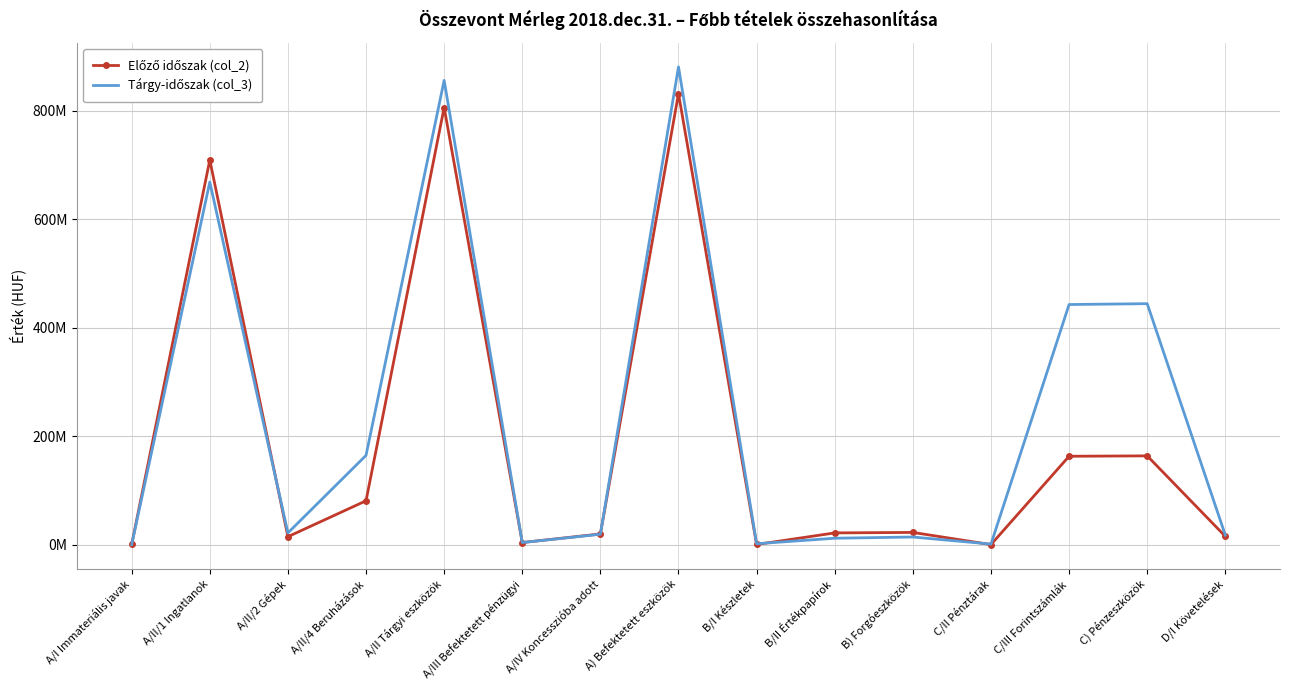

Which series has the widest spread of values?

Tárgy-időszak (col_3)